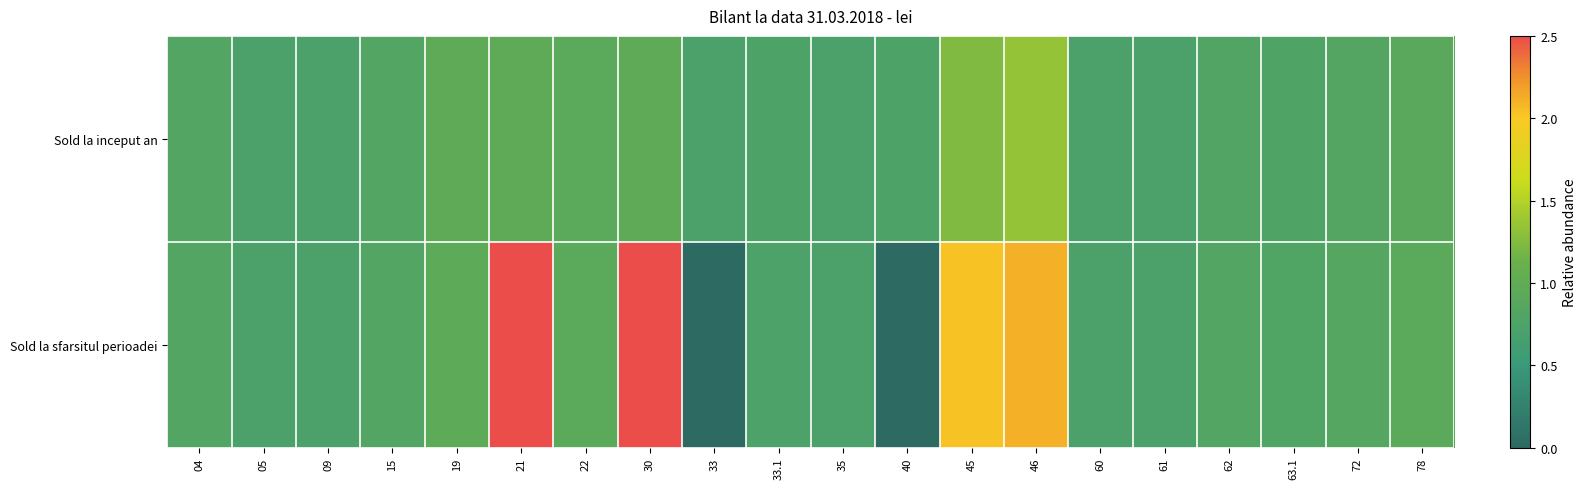

Reading left to right, extract all data points from this chart.

Sold la inceput an: 04=0.8	05=0.7	09=0.7	15=0.8	19=1.0	21=1.0	22=0.9	30=1.0	33=0.7	33.1=0.7	35=0.7	40=0.7	45=1.2	46=1.3	60=0.7	61=0.7	62=0.8	63.1=0.8	72=0.8	78=0.9
Sold la sfarsitul perioadei: 04=0.8	05=0.7	09=0.7	15=0.8	19=1.0	21=2.5	22=0.9	30=2.5	33=0.0	33.1=0.7	35=0.7	40=0.0	45=2.0	46=2.1	60=0.7	61=0.7	62=0.8	63.1=0.8	72=0.8	78=0.9